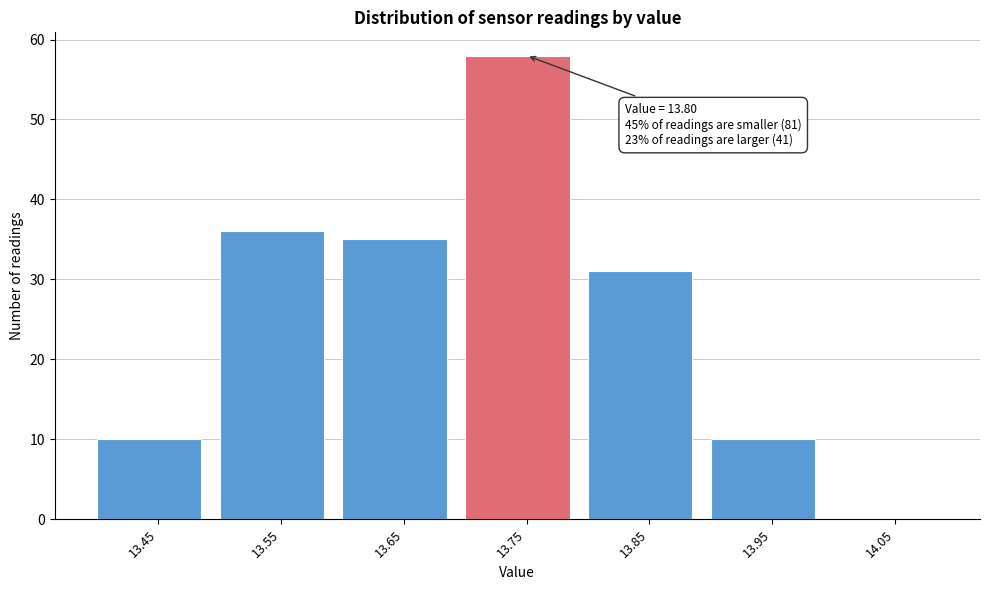

Reading left to right, list all the values displayed in this chart.

13.45=10	13.55=36	13.65=35	13.75=58	13.85=31	13.95=10	14.05=0